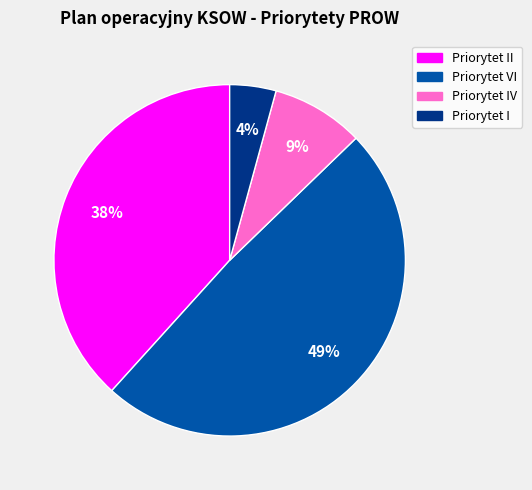

Between Priorytet II and Priorytet IV, which is larger?

Priorytet II